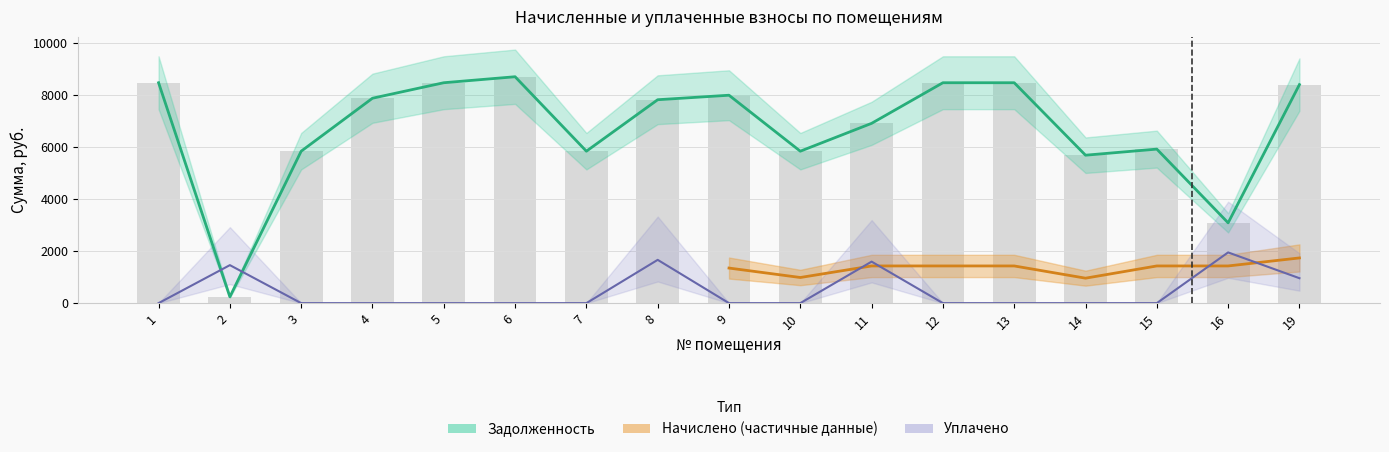

True or false: уплачено has a value of 0.0 at 13.

True